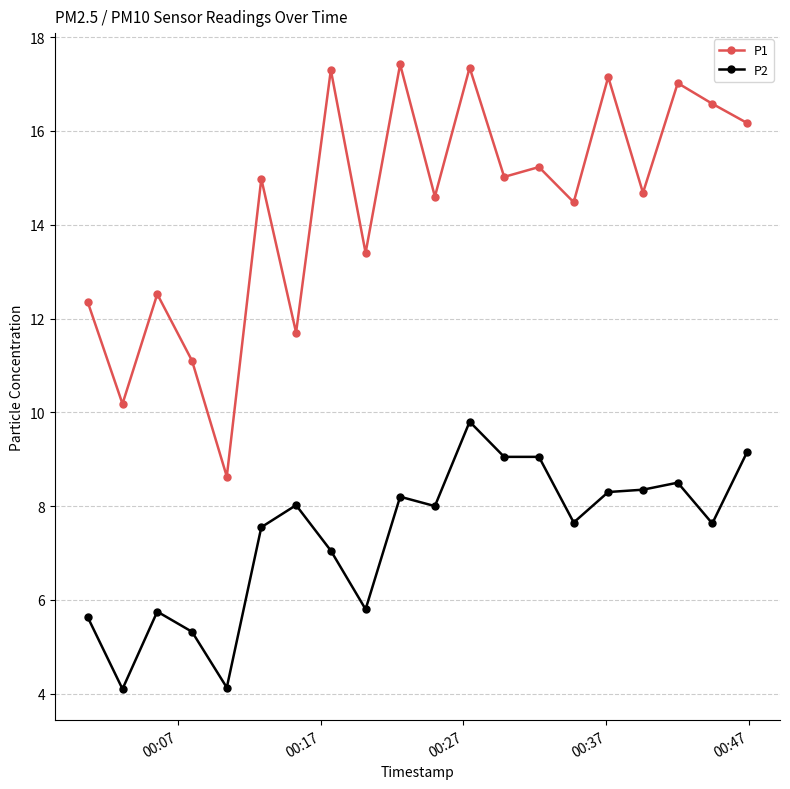

True or false: P1 and P2 intersect in this chart.

False